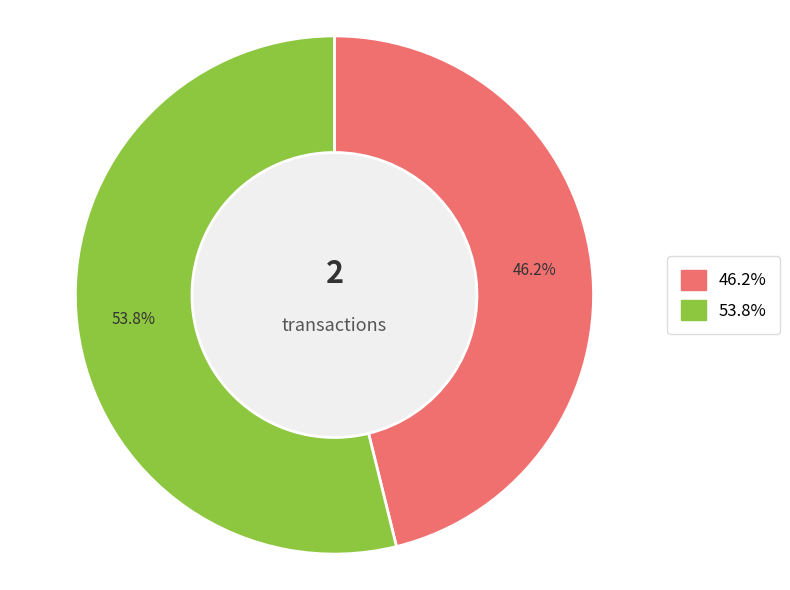

To the nearest percent, what is the difference between the io_index=14 and io_index=12 slice percentages?

8%